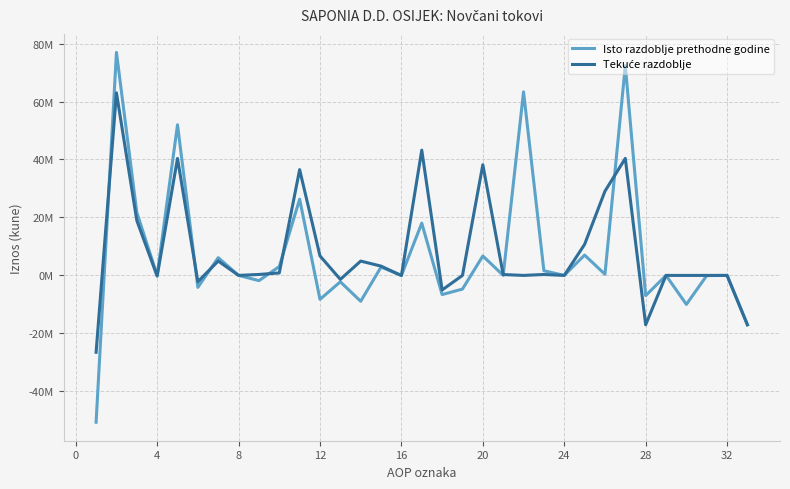

Does the chart have visible grid lines?

Yes